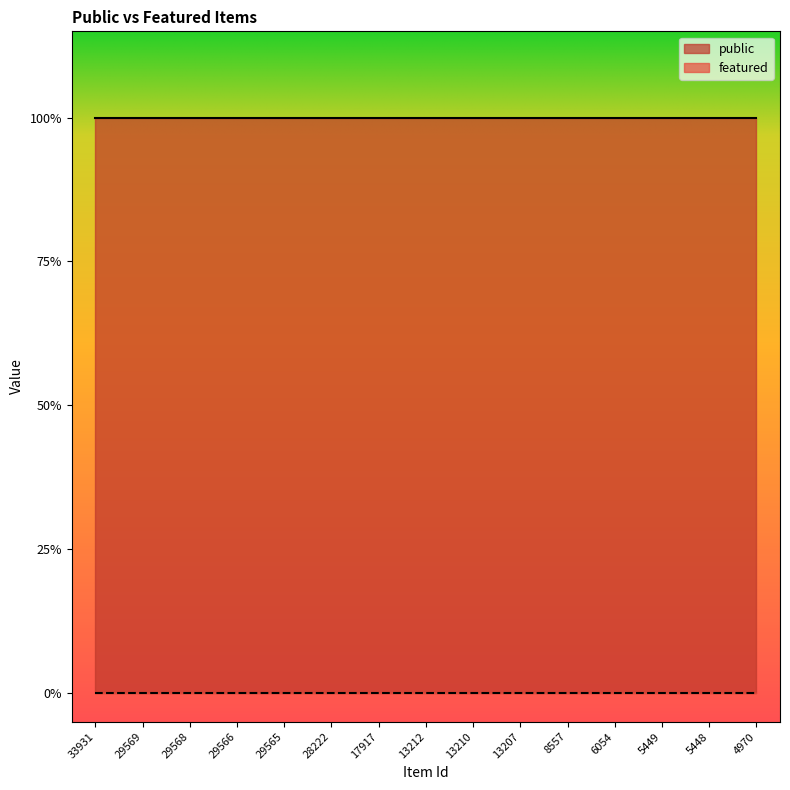

Between 5448 and 17917, which is larger?

5448